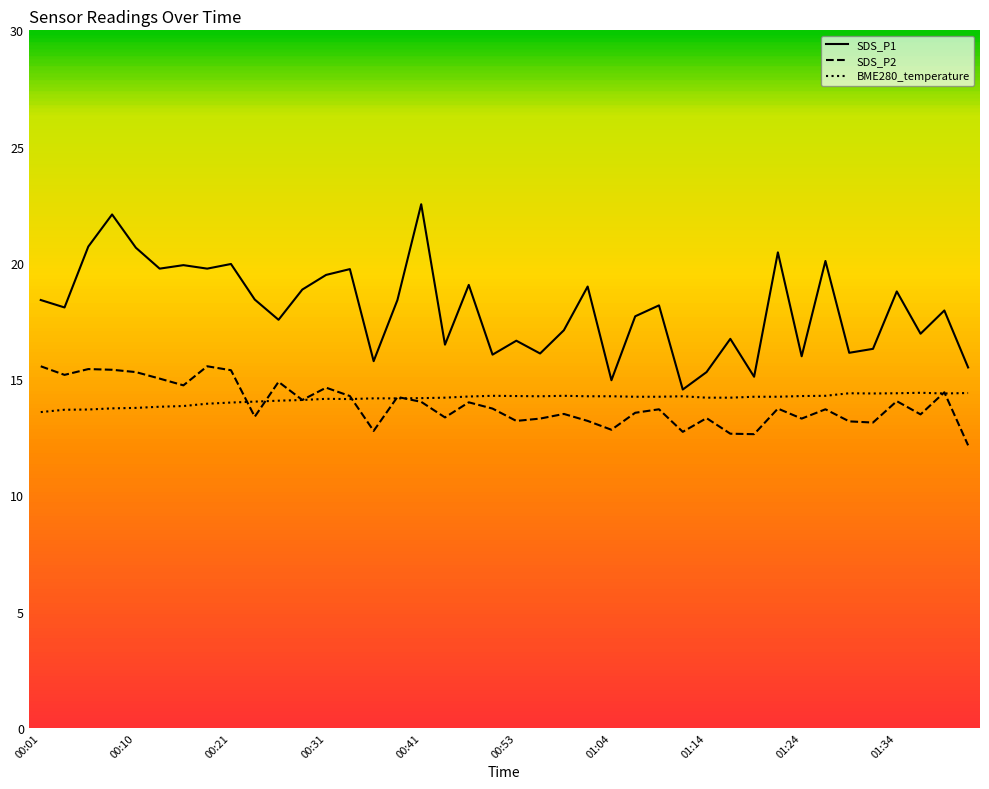

In SDS_P2, how many points are higher than both neighbors (excluding endpoints)?

13